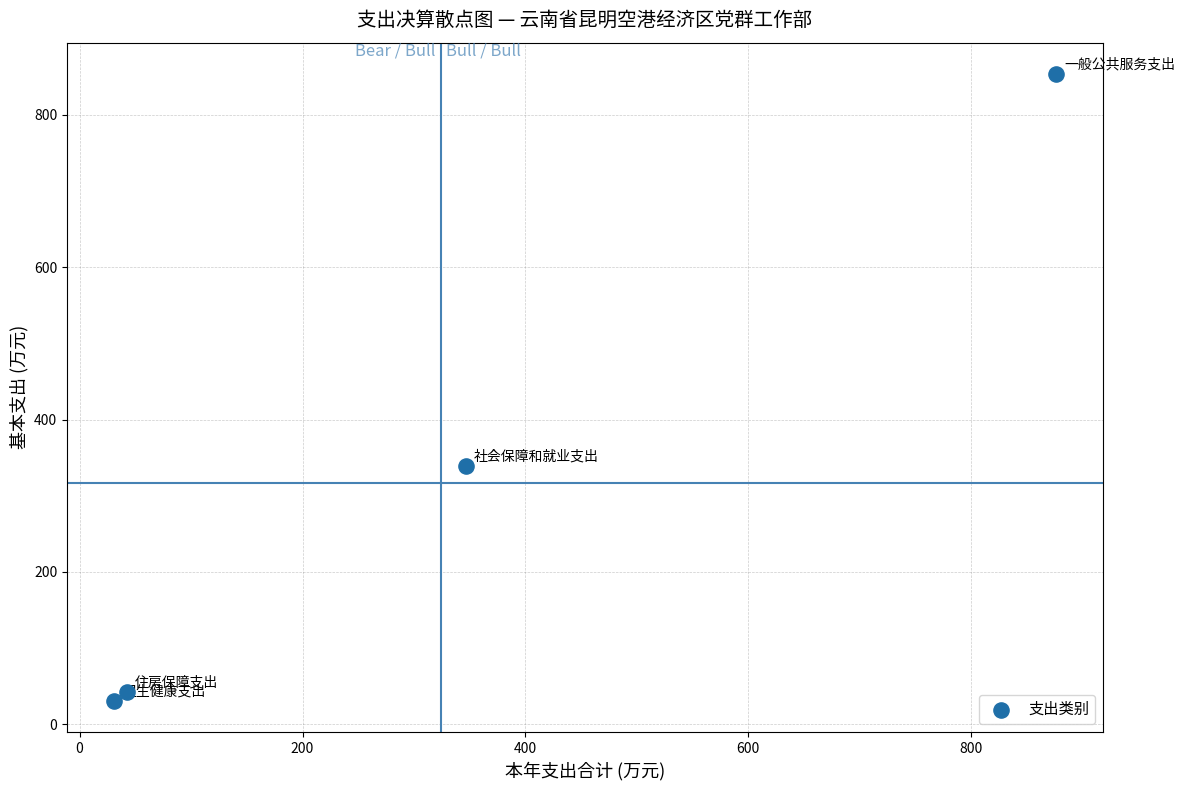

What Y value in the scatter plot is closest to 442?

339.5